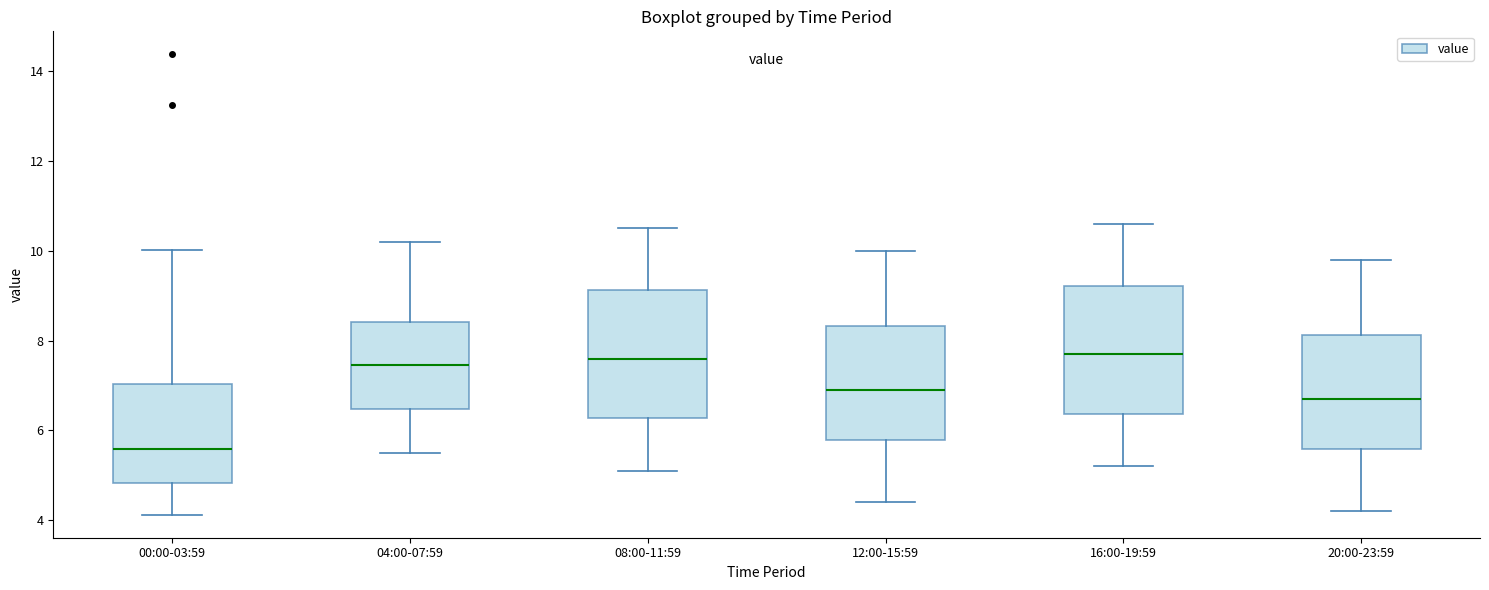

Reading left to right, read every box against the y-axis: the position of its median line, the range the box covers, and the ends of its whiskers. The values are not printed on the chart, so give them approximately, as read against the axis.

00:00-03:59: median 5.6, box 4.8 to 7.0, whiskers 4.2 to 10.0
04:00-07:59: median 7.4, box 6.4 to 8.4, whiskers 5.6 to 10.2
08:00-11:59: median 7.6, box 6.2 to 9.2, whiskers 5.2 to 10.6
12:00-15:59: median 7.0, box 5.8 to 8.4, whiskers 4.4 to 10.0
16:00-19:59: median 7.8, box 6.4 to 9.2, whiskers 5.2 to 10.6
20:00-23:59: median 6.8, box 5.6 to 8.2, whiskers 4.2 to 9.8